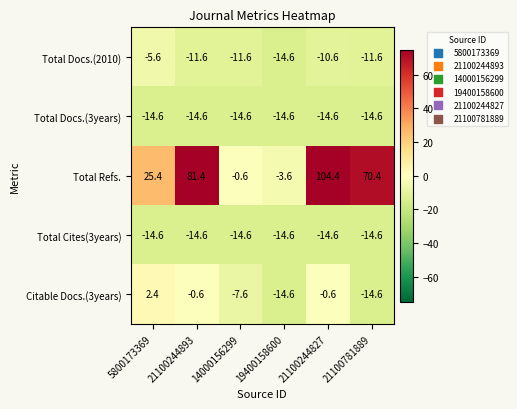

What is the greatest value displayed?

104.4